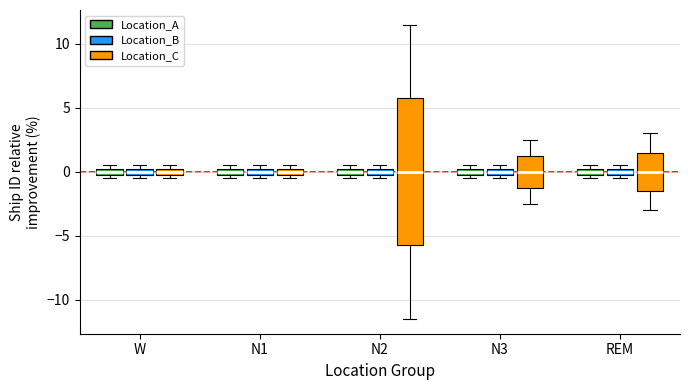

Where is the lower edge of the box for N1 (Location_A) on the y-axis? The values are not printed on the chart, so give them approximately, as read against the axis.

0.0